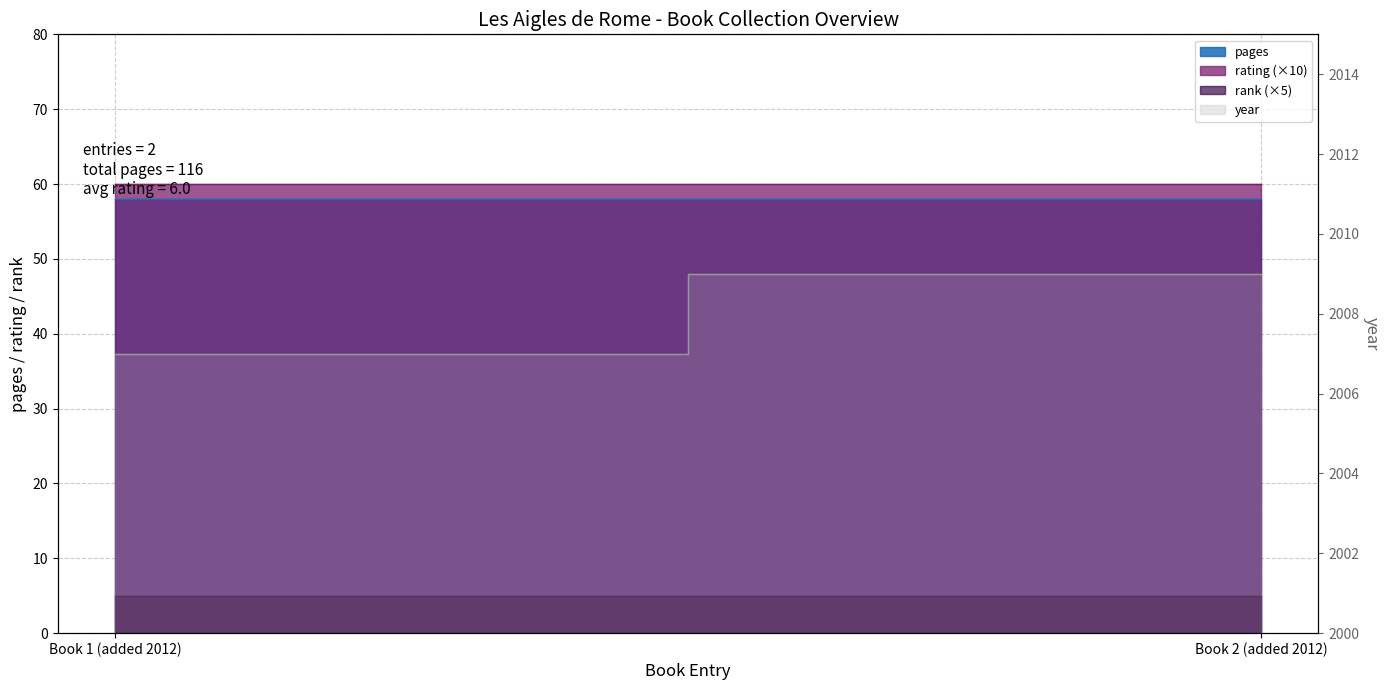

At which label is the value closest to 2008?

Book 1 (added 2012)